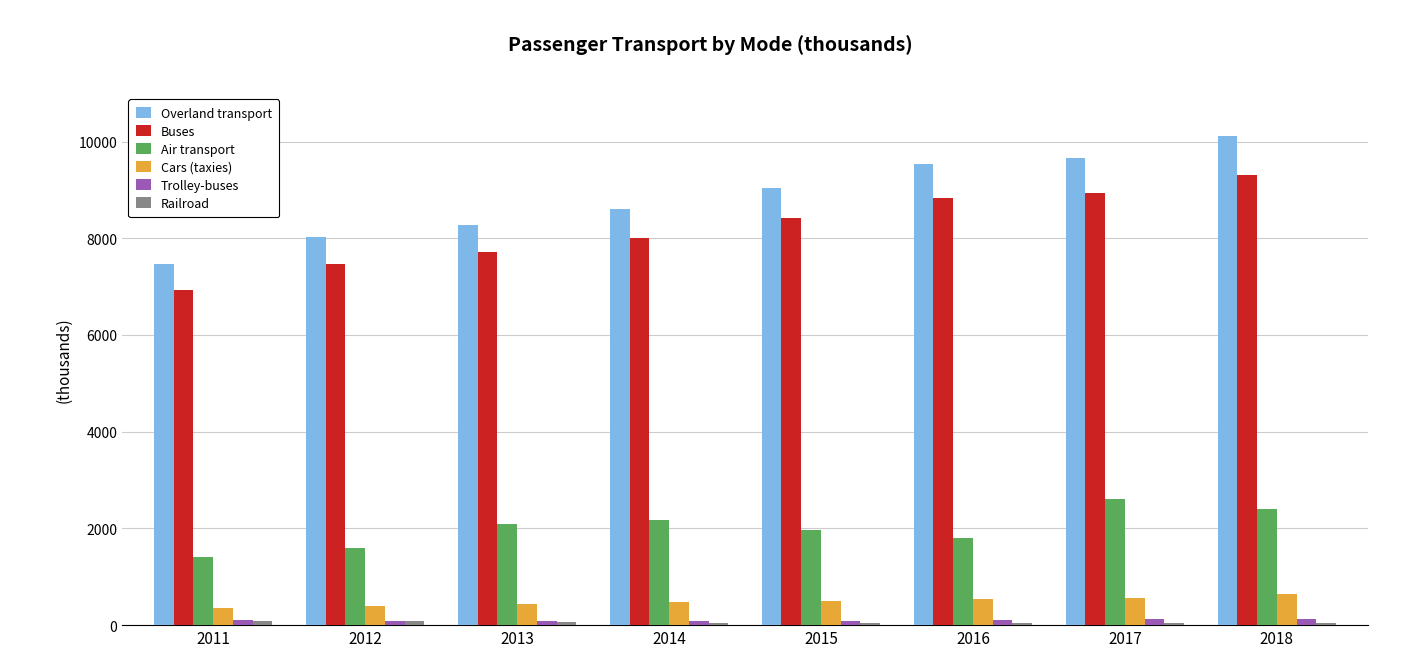

What is the difference between the maximum and minimum values in the Overland transport series?

2657.9